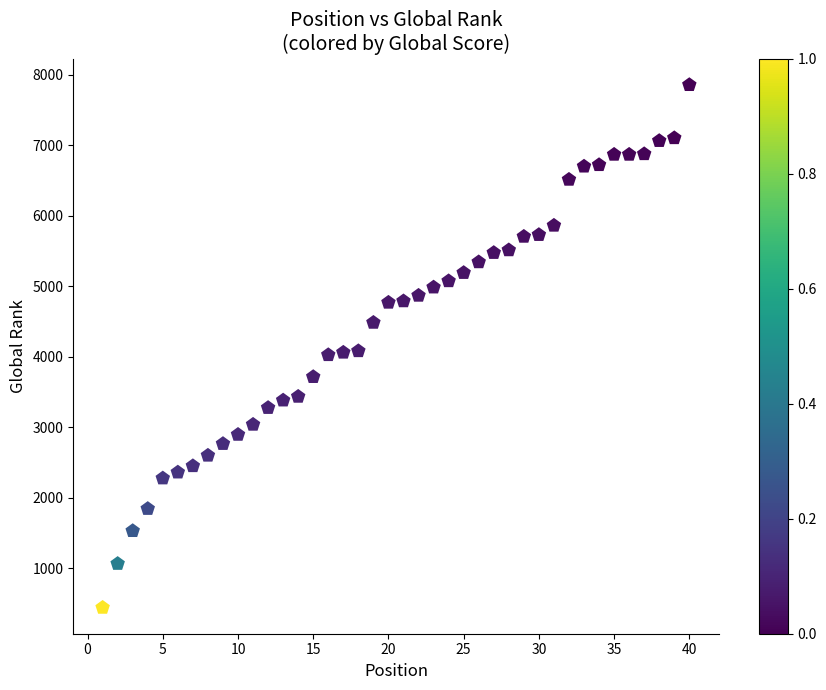

What is the range of Y values (max minus min)?

7419